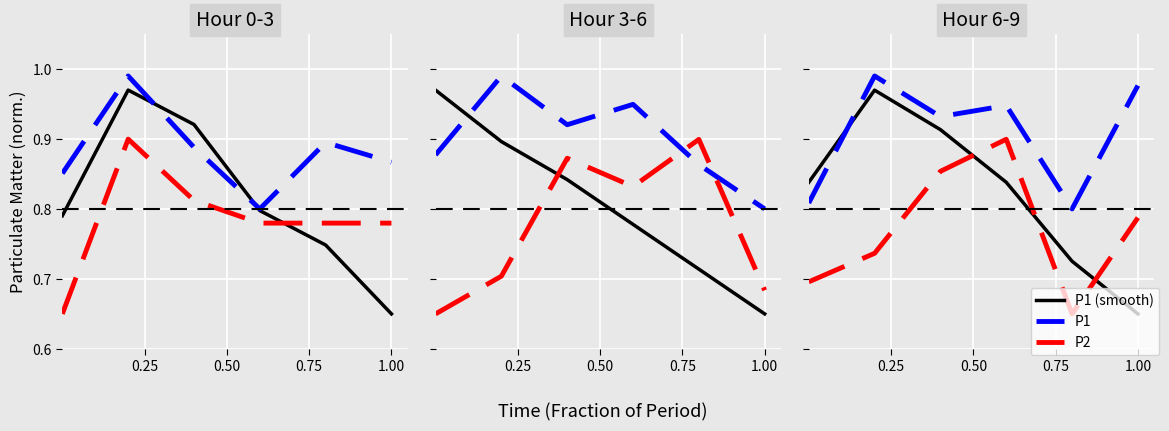

Rank the series by their average value, from lowest to highest.

P2, P1 (smooth), P1